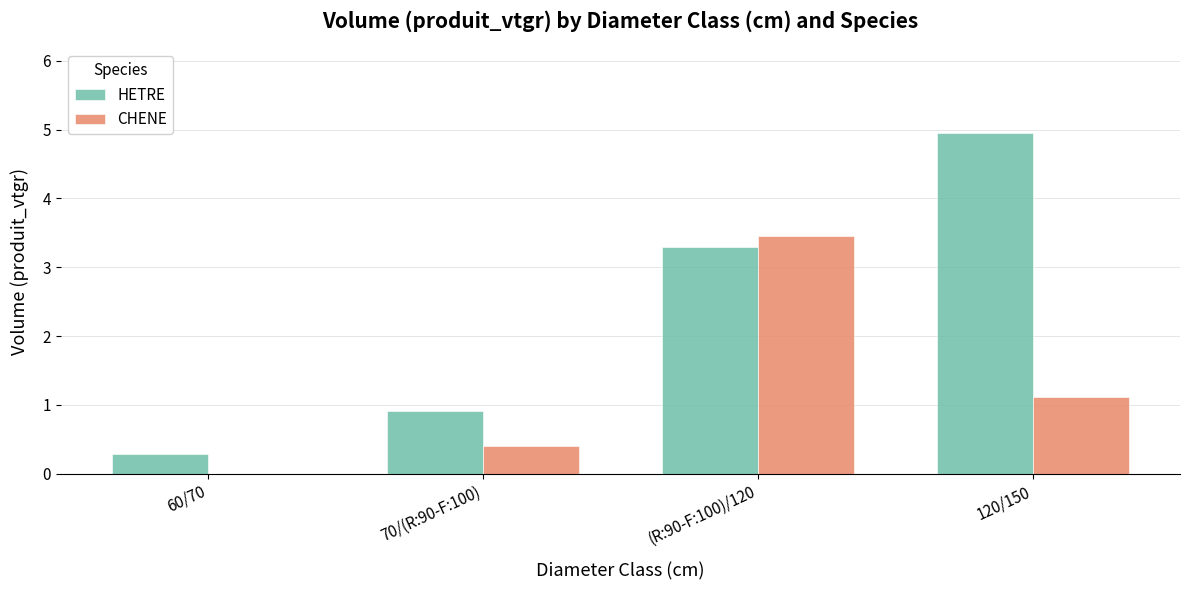

Reading left to right, list all the values displayed in this chart.

HETRE: 0.3	0.9	3.3	4.9
CHENE: 0.0	0.4	3.5	1.1